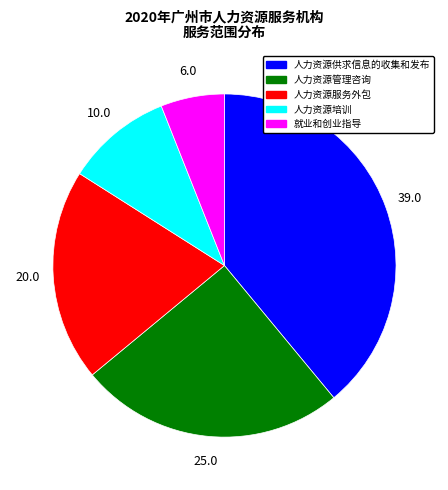

Between 人力资源培训 and 就业和创业指导, which is larger?

人力资源培训